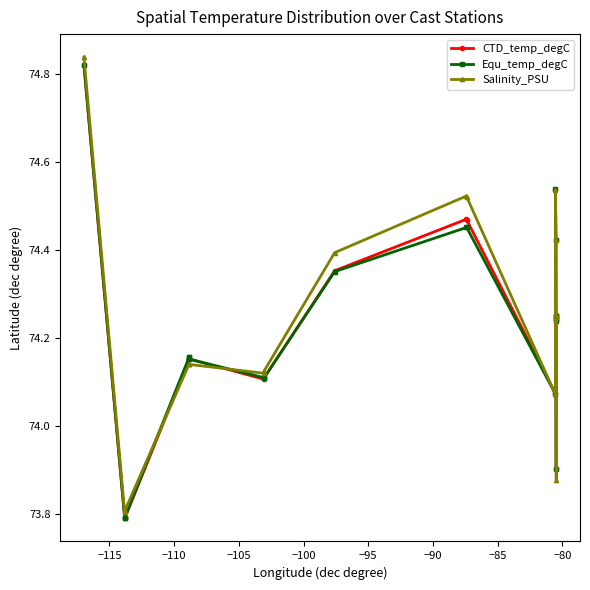

What is the smallest value displayed?

73.8